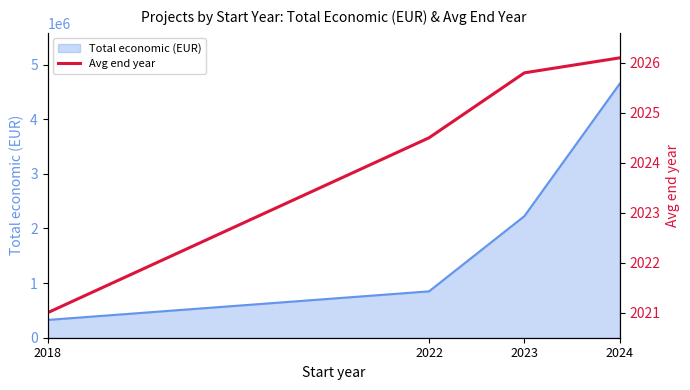

What is the difference between the second highest and second lowest values?

1.3